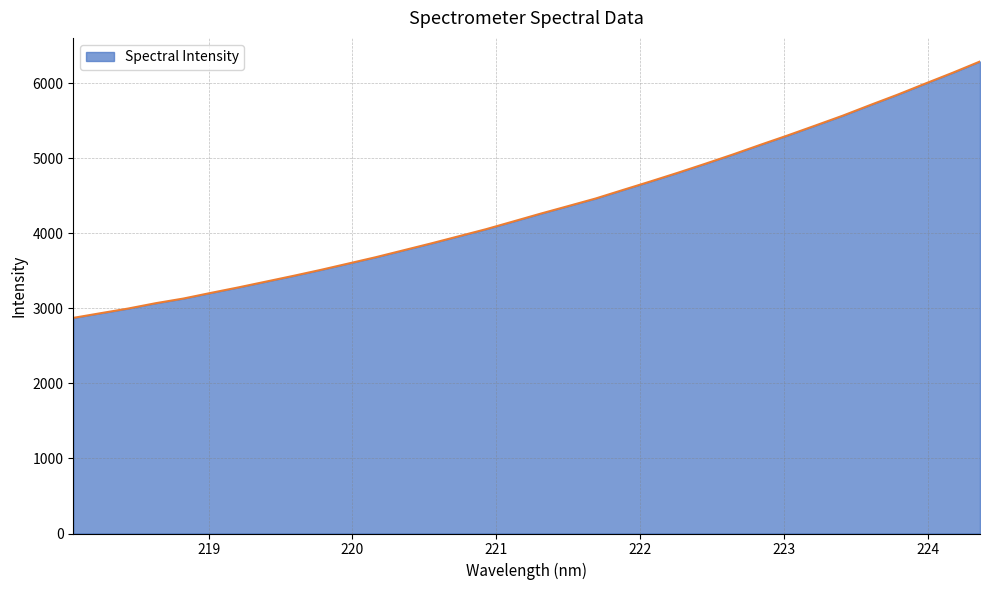

What is the greatest value displayed?

6286.9